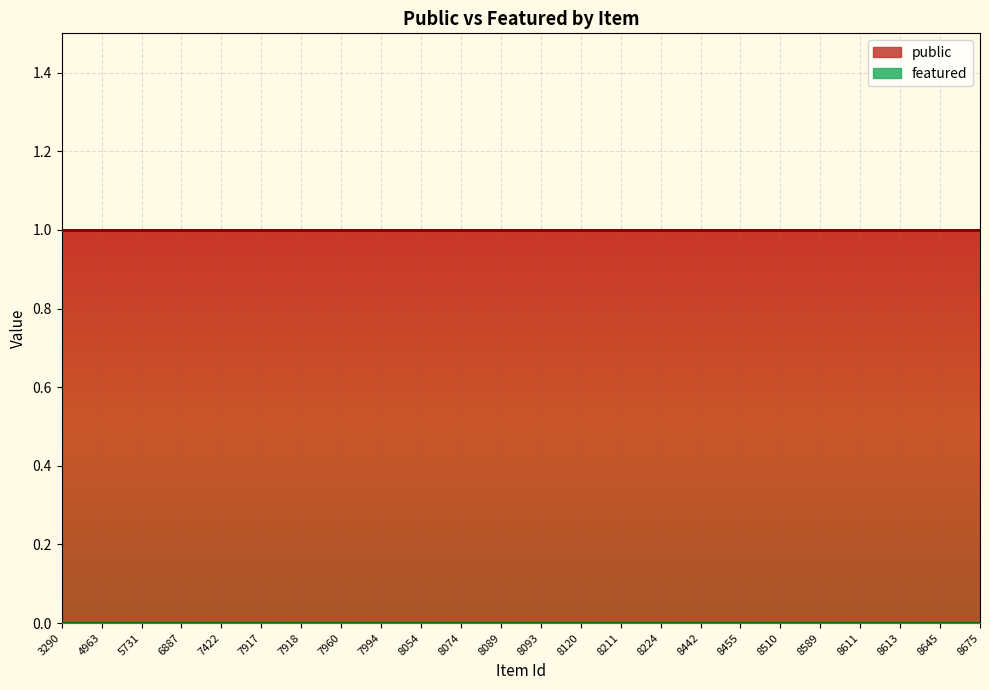

Where is public nearest to the value 1?

3290